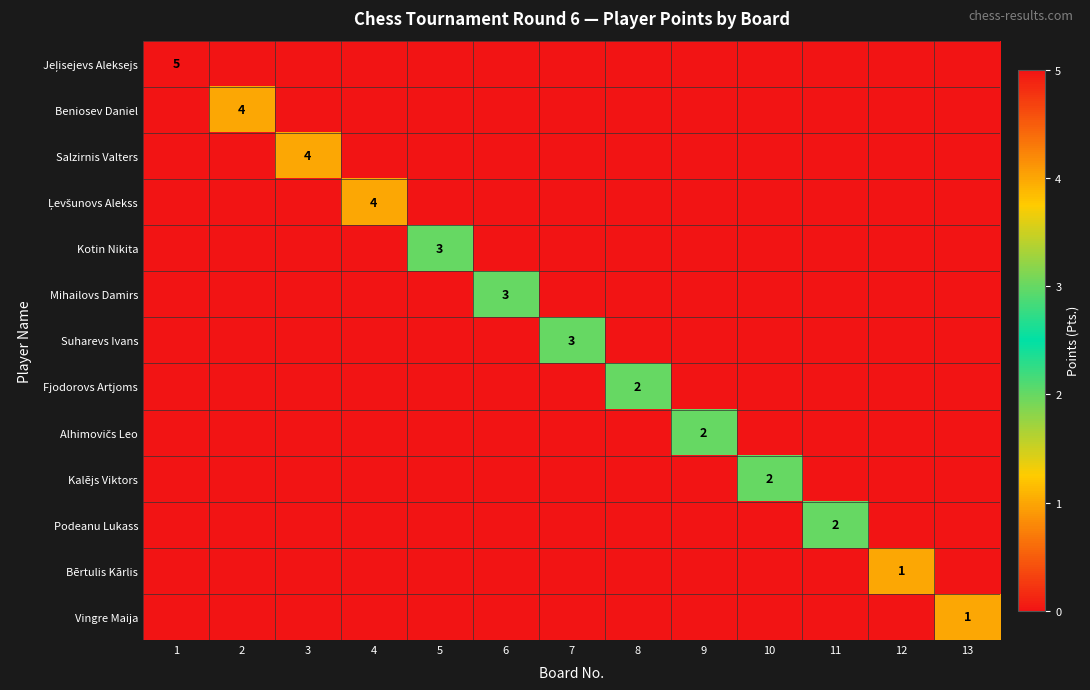

What is the spread (max minus min) of values at 10?

2